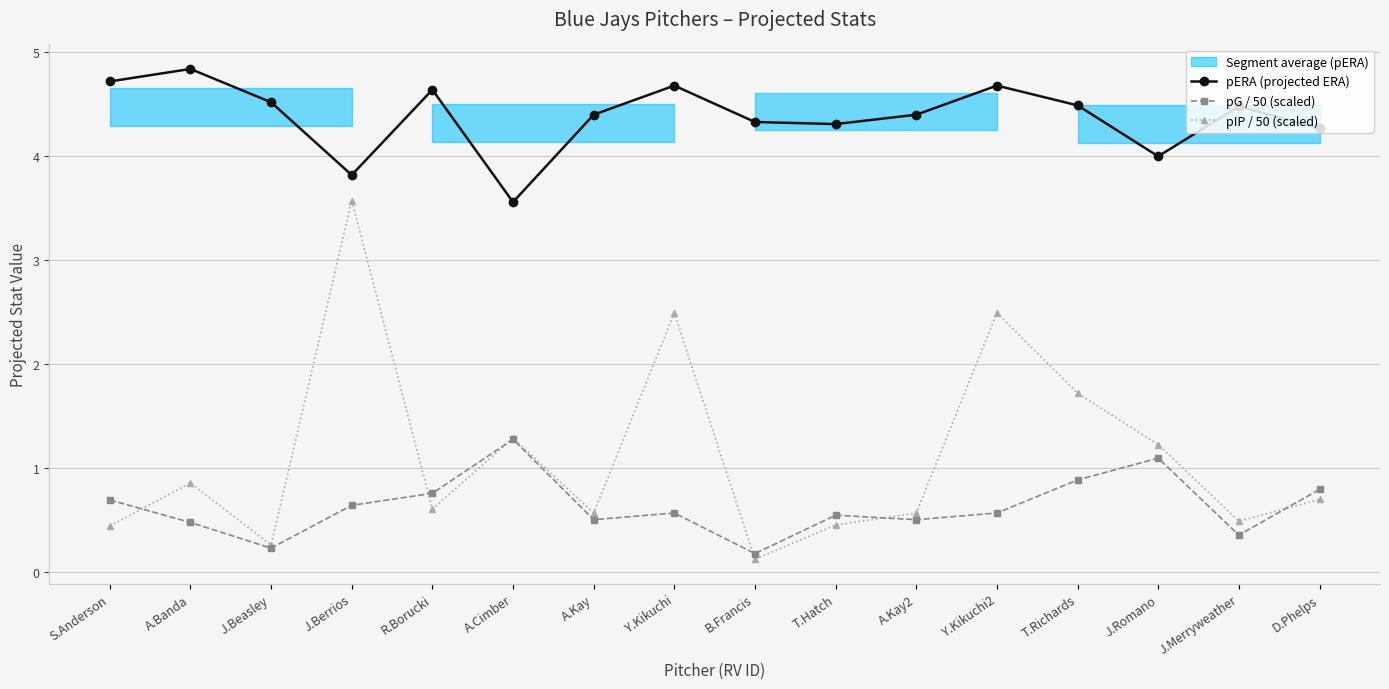

What is the sum of the pERA (projected ERA) values at J.Beasley and J.Romano?

8.5